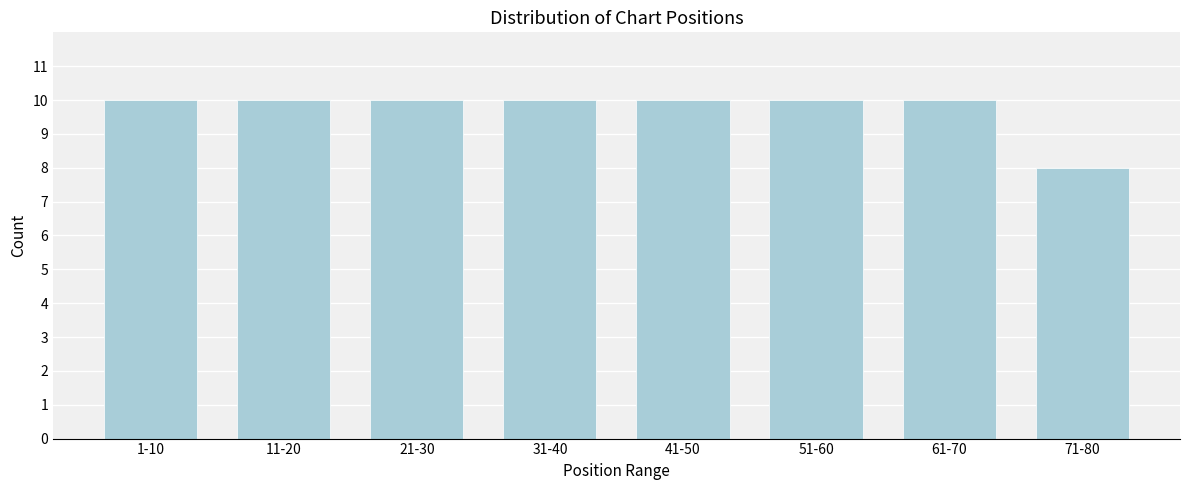

Reading left to right, extract all data points from this chart.

1-10=10	11-20=10	21-30=10	31-40=10	41-50=10	51-60=10	61-70=10	71-80=8